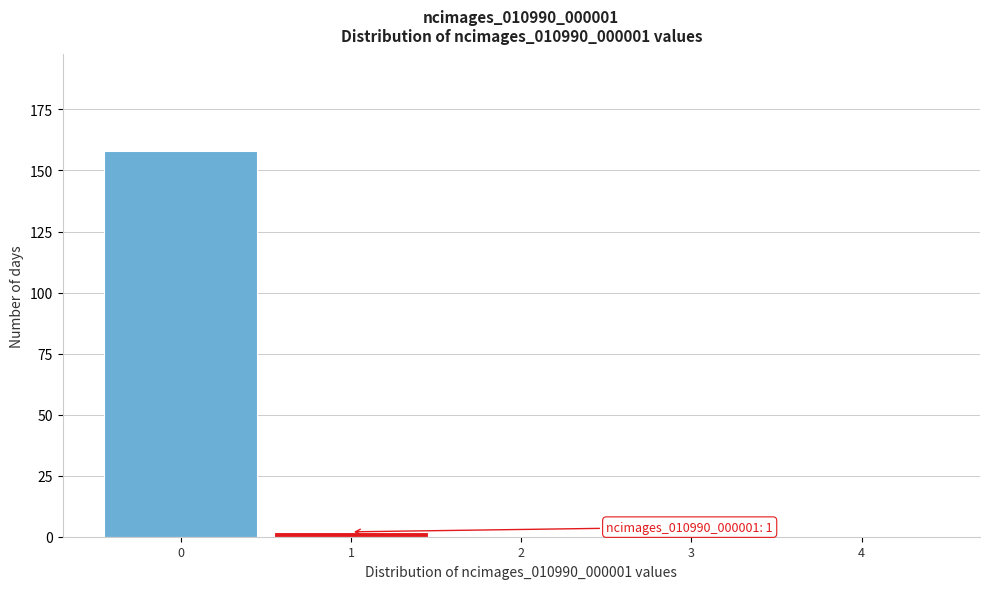

Over which range of the x-axis is the bar tallest?

-0.5 to 0.5